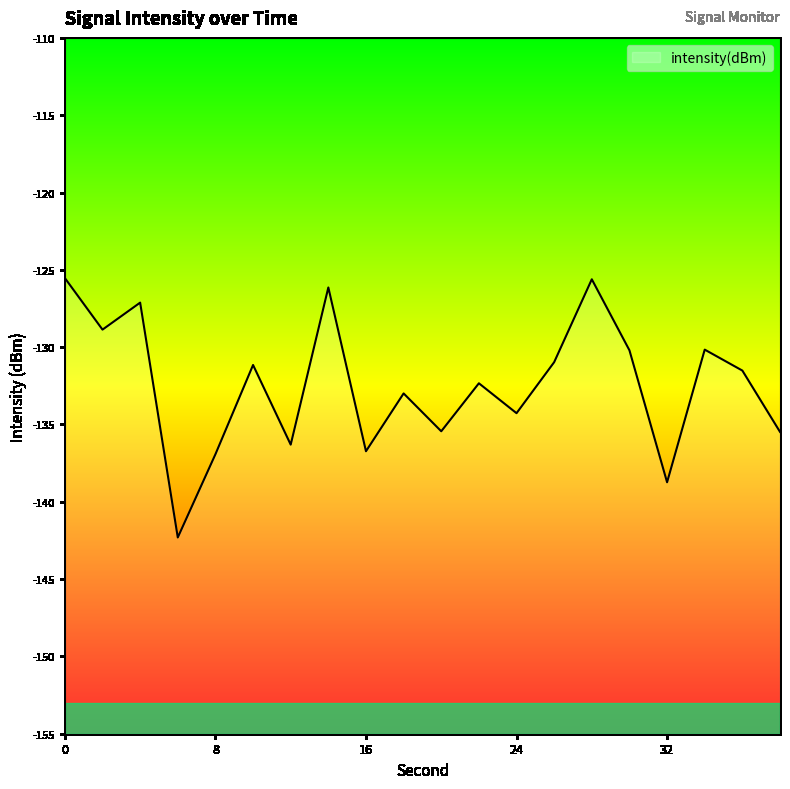

Rank the categories by value from highest to lowest.

0, 28, 14, 4, 2, 34, 30, 26, 10, 36, 22, 18, 24, 20, 38, 12, 16, 8, 32, 6